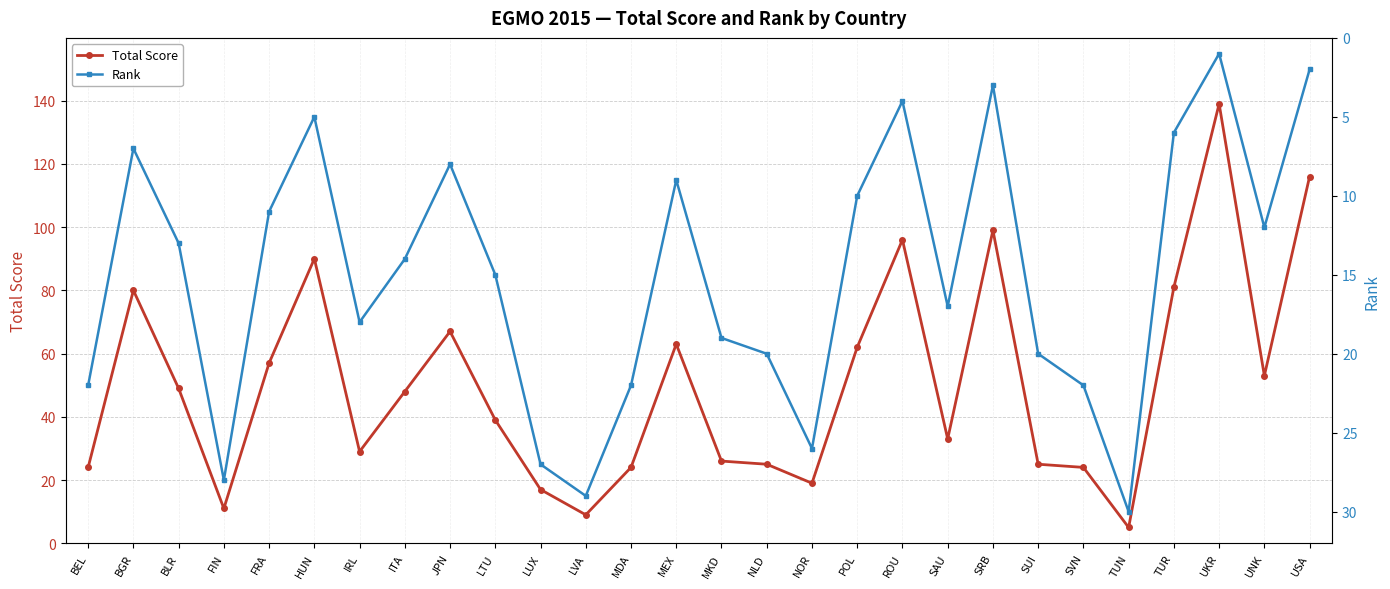

At which label is Total Score closest to 72?

JPN